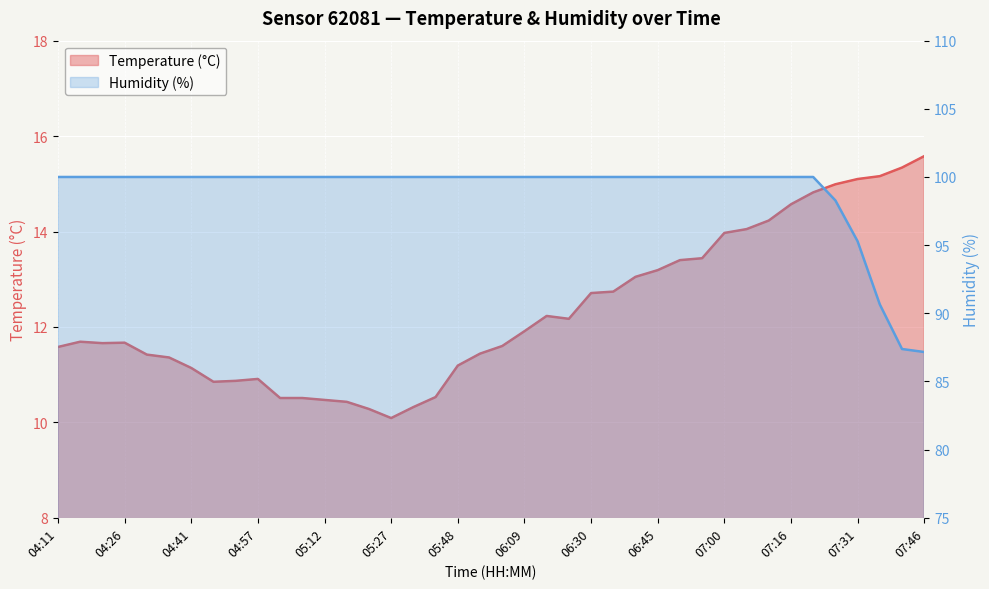

What is the difference between the maximum and second lowest values in the Temperature (°C) series?

5.3